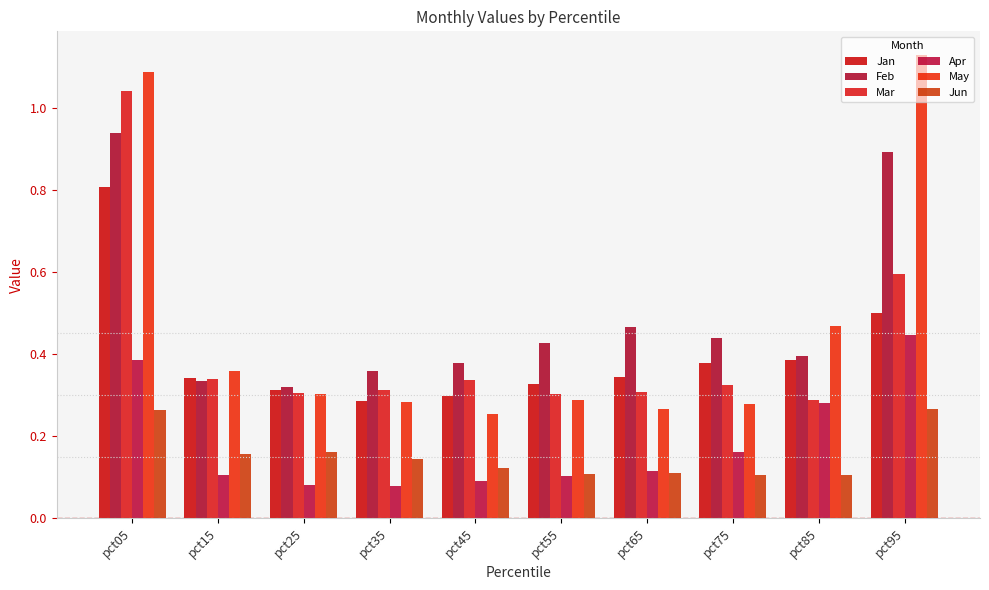

What are all the series names shown in the legend?

Jan, Feb, Mar, Apr, May, Jun